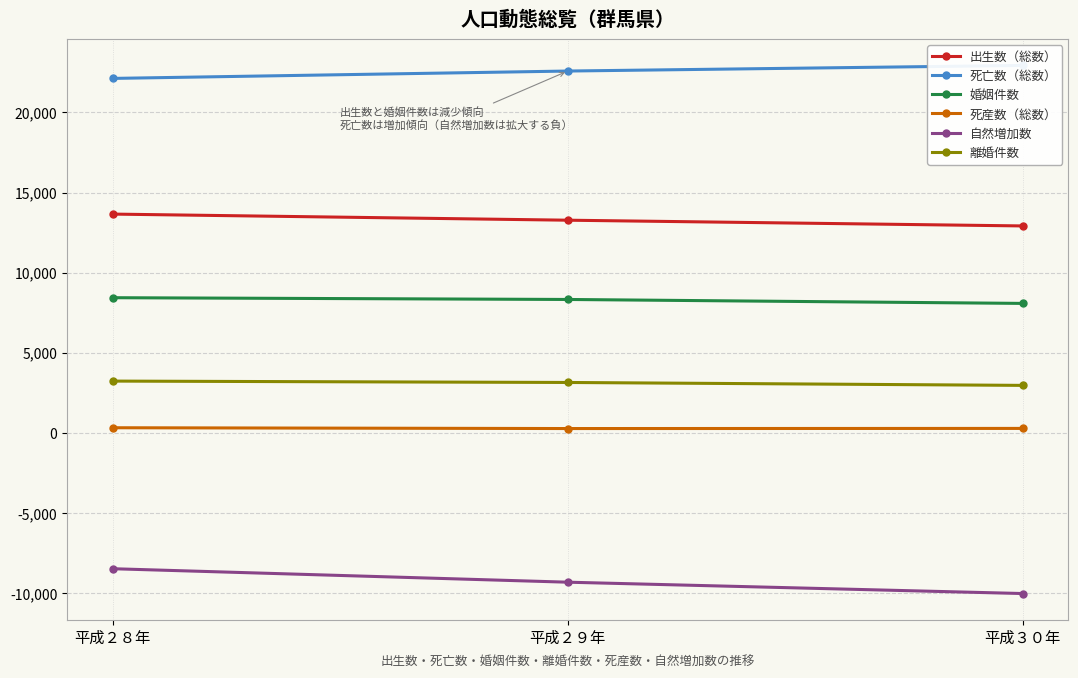

Which category has the highest value across all series?

平成３０年